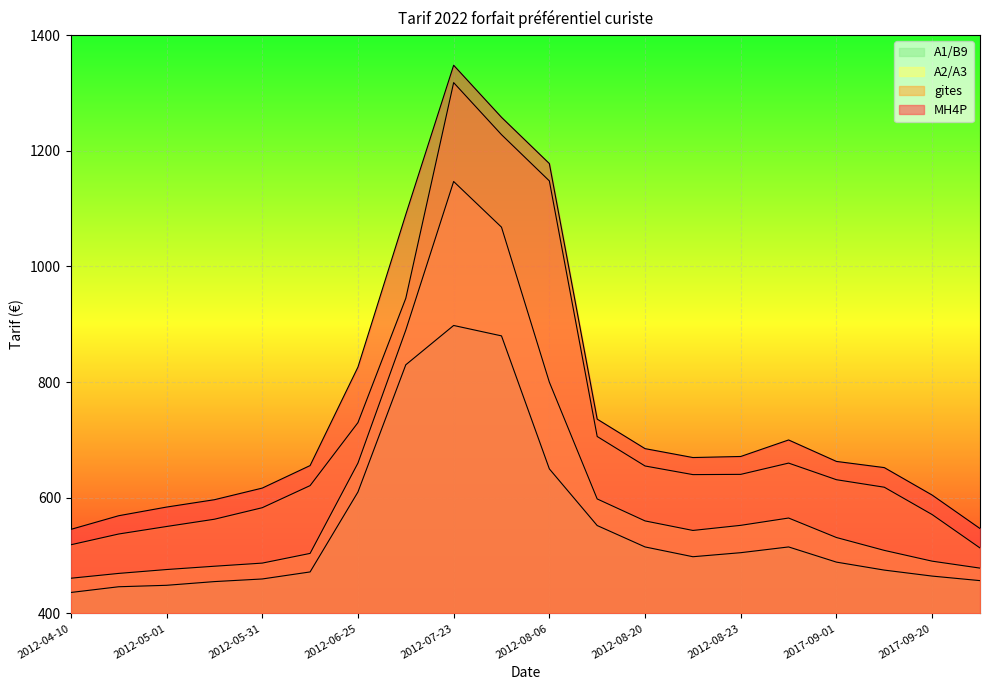

How many values in the gites series exceed 640?

10